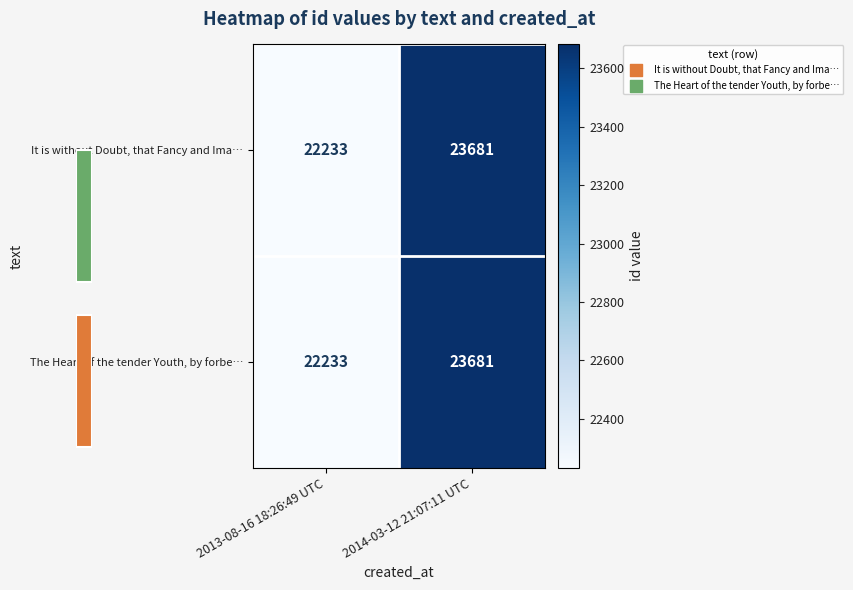

Rank the categories by The Heart of the tender Youth, by forbe… value from highest to lowest.

2014-03-12 21:07:11 UTC, 2013-08-16 18:26:49 UTC